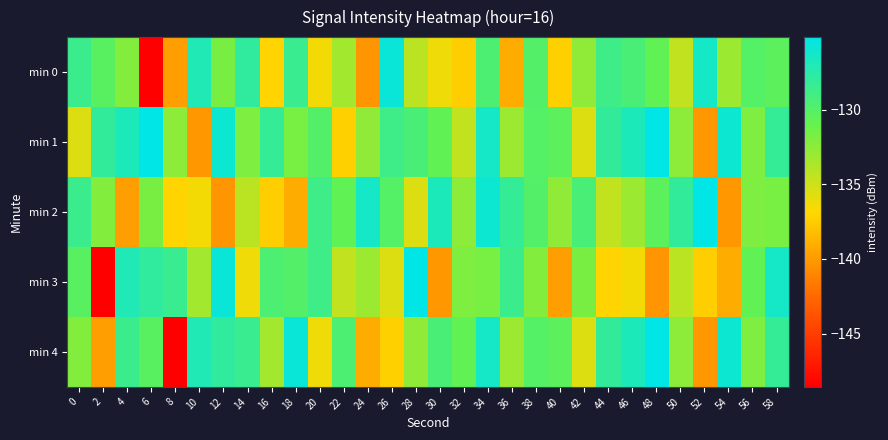

Reading left to right, extract all data points from this chart.

min 0: 0=-128.6	2=-130.2	4=-132.1	6=-148.6	8=-139.8	10=-127.0	12=-131.7	14=-127.9	16=-137.1	18=-128.5	20=-136.5	22=-133.3	24=-140.3	26=-125.8	28=-134.3	30=-136.2	32=-137.3	34=-129.6	36=-139.1	38=-130.0	40=-137.3	42=-132.6	44=-128.8	46=-129.4	48=-130.7	50=-134.6	52=-126.4	54=-133.0	56=-130.1	58=-130.4
min 1: 0=-135.5	2=-128.0	4=-126.9	6=-125.1	8=-132.5	10=-140.2	12=-126.0	14=-132.0	16=-128.2	18=-131.7	20=-130.0	22=-137.3	24=-132.6	26=-128.8	28=-129.4	30=-130.7	32=-134.6	34=-126.4	36=-133.0	38=-130.1	40=-130.4	42=-135.5	44=-128.0	46=-126.9	48=-125.1	50=-132.5	52=-140.2	54=-126.0	56=-132.0	58=-128.2
min 2: 0=-128.6	2=-132.1	4=-139.8	6=-131.7	8=-137.1	10=-136.5	12=-140.3	14=-134.3	16=-137.3	18=-139.1	20=-128.8	22=-130.7	24=-126.4	26=-130.1	28=-135.5	30=-126.9	32=-132.5	34=-126.0	36=-128.2	38=-130.0	40=-132.6	42=-129.4	44=-134.6	46=-133.0	48=-130.4	50=-128.0	52=-125.1	54=-140.2	56=-132.0	58=-131.7
min 3: 0=-130.2	2=-148.6	4=-127.0	6=-127.9	8=-128.5	10=-133.3	12=-125.8	14=-136.2	16=-129.6	18=-130.0	20=-128.8	22=-134.6	24=-133.0	26=-135.5	28=-125.1	30=-140.2	32=-132.0	34=-131.7	36=-128.6	38=-132.1	40=-139.8	42=-131.7	44=-137.1	46=-136.5	48=-140.3	50=-134.3	52=-137.3	54=-139.1	56=-130.7	58=-126.4
min 4: 0=-132.1	2=-139.8	4=-128.6	6=-130.2	8=-148.6	10=-127.0	12=-127.9	14=-128.5	16=-133.3	18=-125.8	20=-136.2	22=-129.6	24=-139.1	26=-137.3	28=-132.6	30=-129.4	32=-130.7	34=-126.4	36=-133.0	38=-130.1	40=-130.4	42=-135.5	44=-128.0	46=-126.9	48=-125.1	50=-132.5	52=-140.2	54=-126.0	56=-132.0	58=-128.2